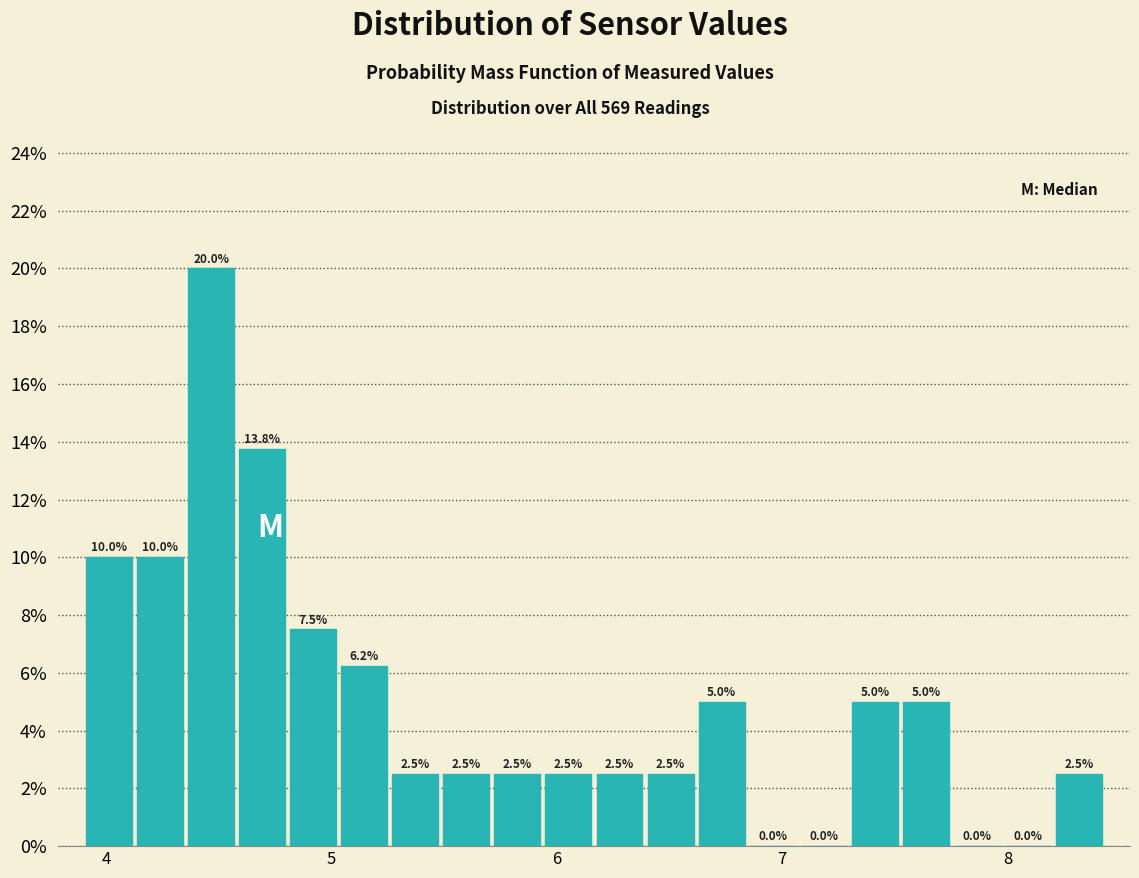

Read against the x-axis, roughly where is the centre of the tallest bar?

4.5